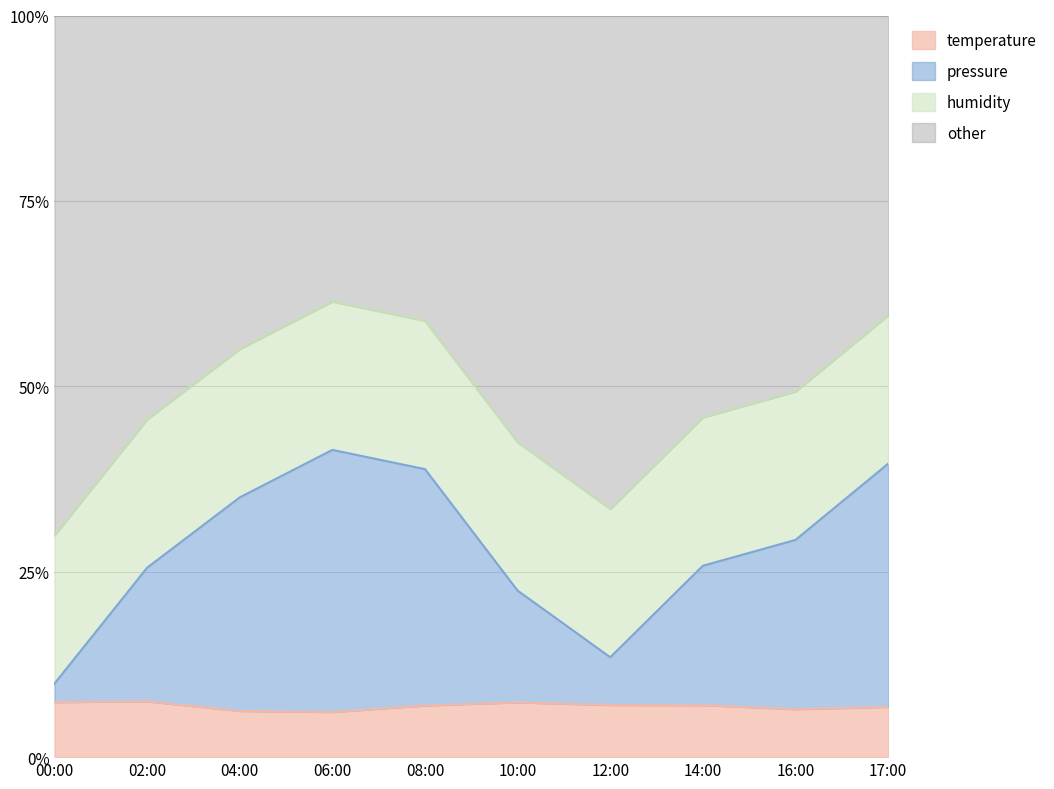

Does the chart display data point markers on the line(s)?

No